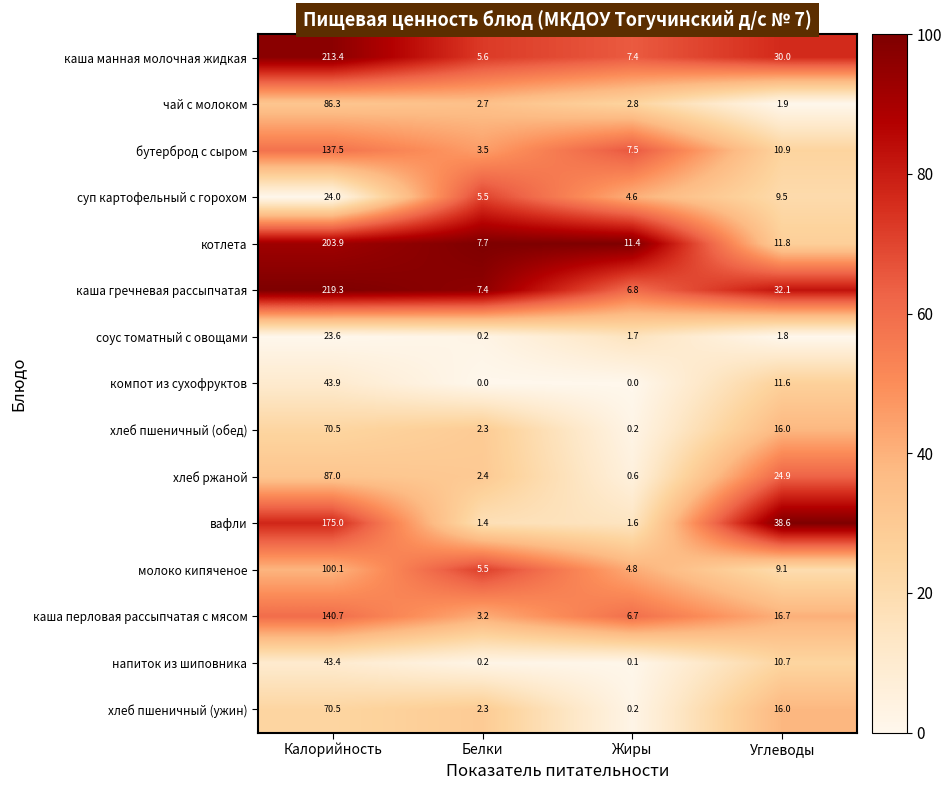

What is the spread (max minus min) of values at Калорийность?

195.7